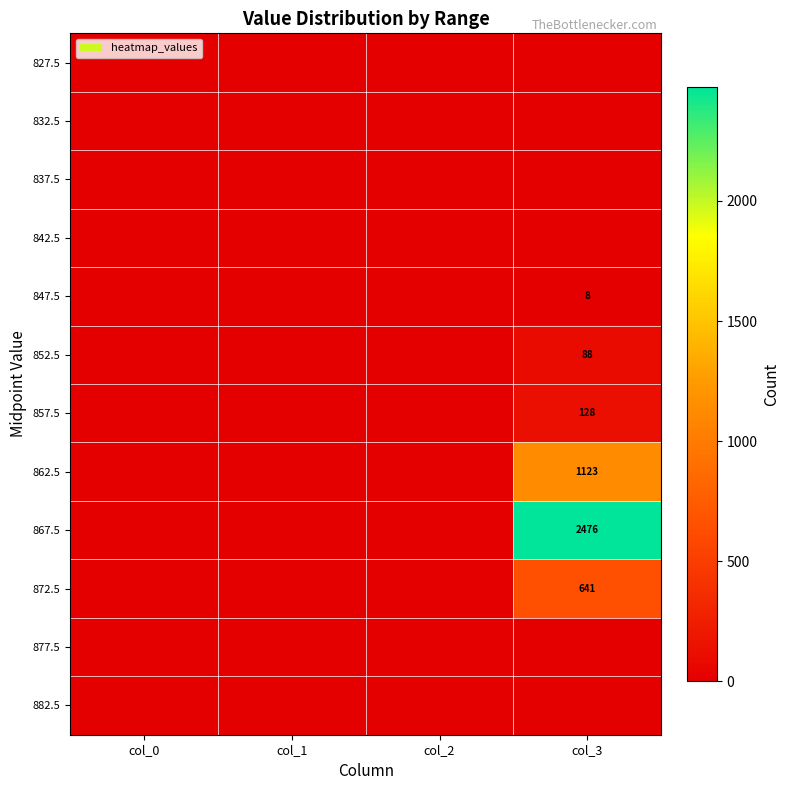

Between col_0 and col_3, which series saw the biggest shift?

867.5